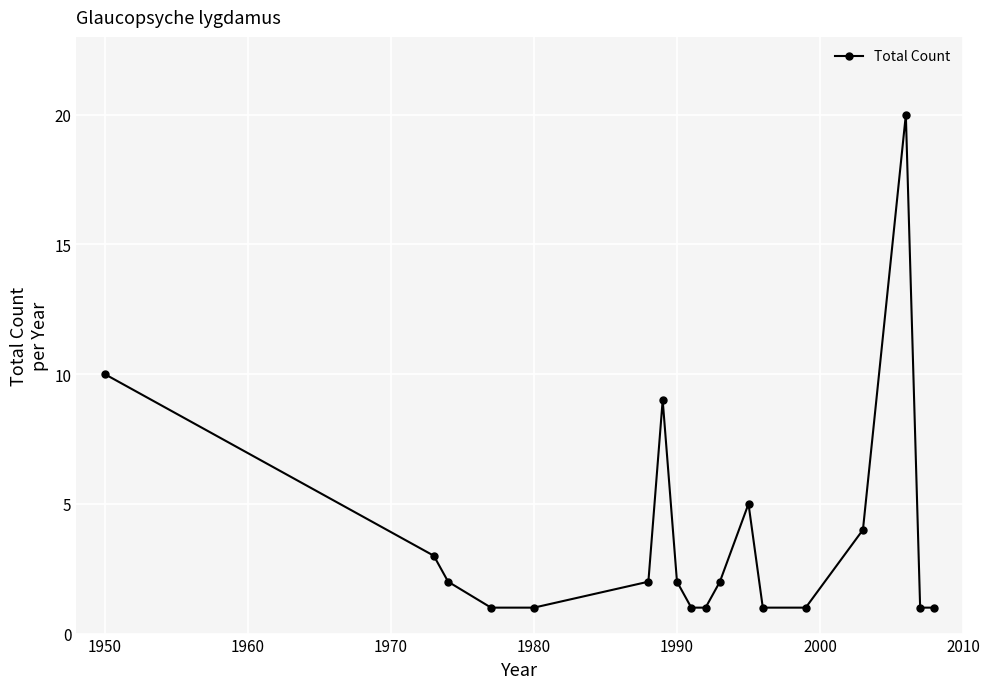

What is the maximum value shown in the chart?

20